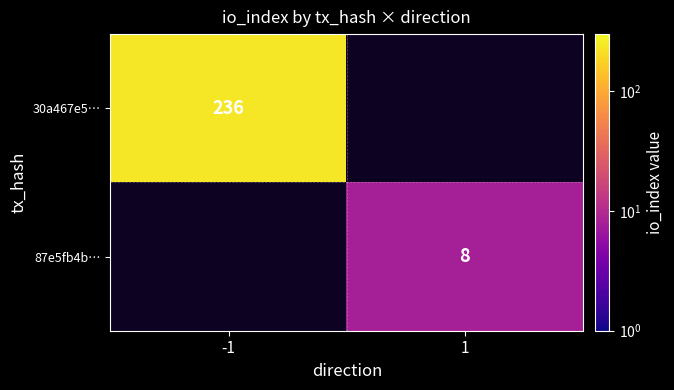

True or false: 30a467e5… has a value of 420 at -1.

False